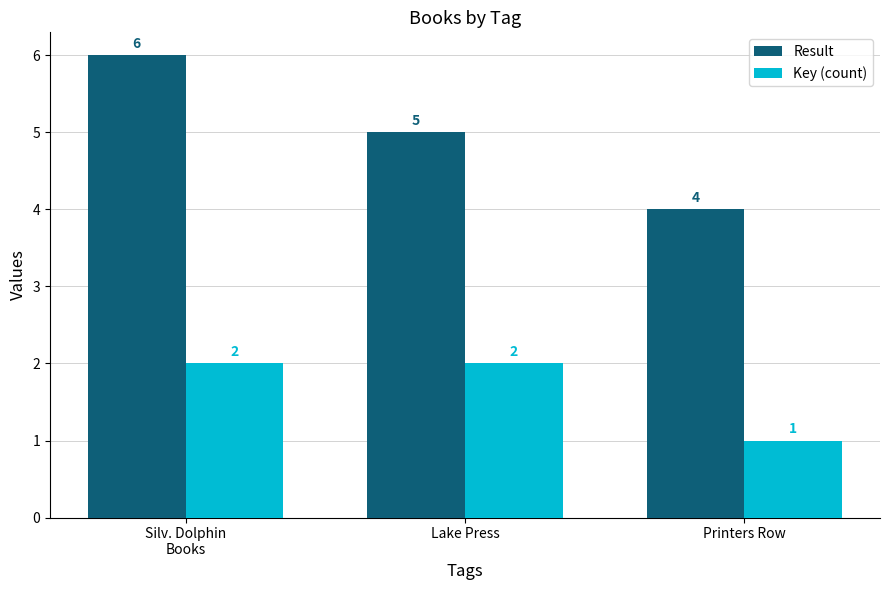

What is the label of the 3rd bar from the left?

Printers Row